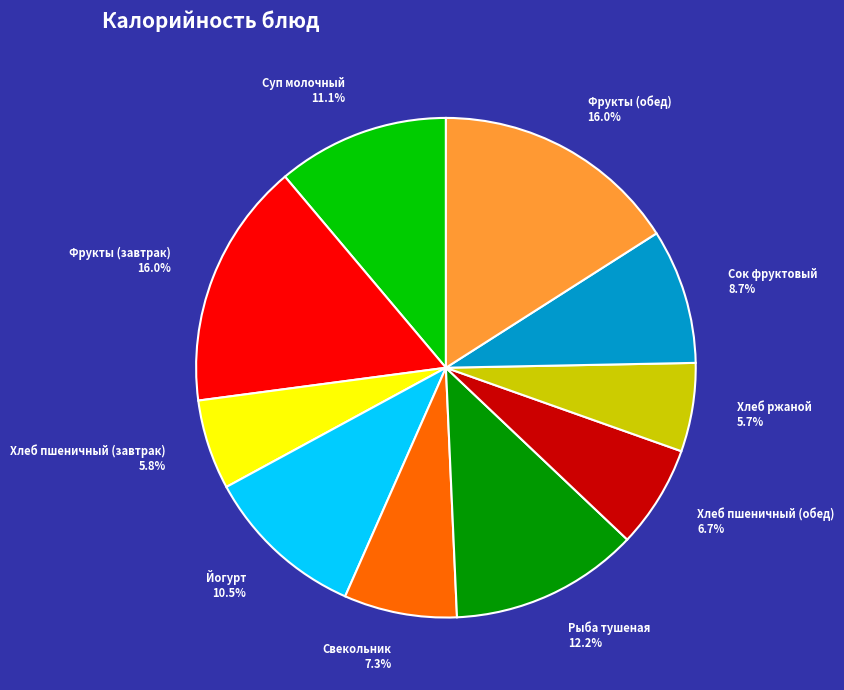

Between Фрукты (обед) and Йогурт, which is larger?

Фрукты (обед)